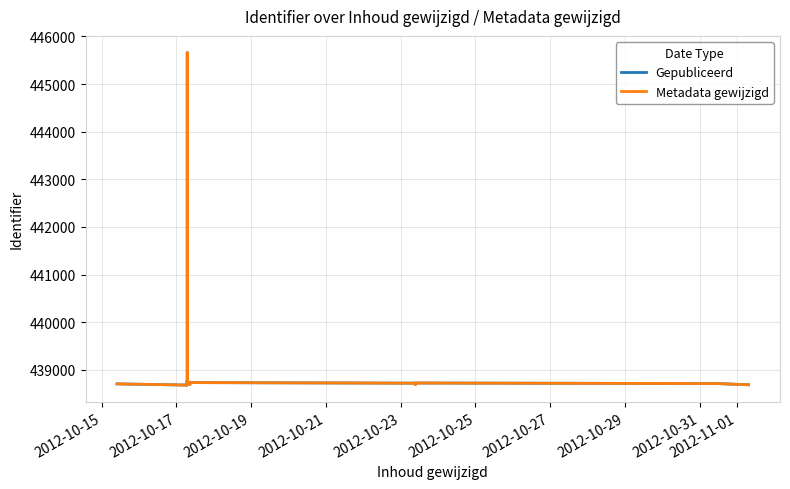

True or false: Metadata gewijzigd and Gepubliceerd cross at least once.

False